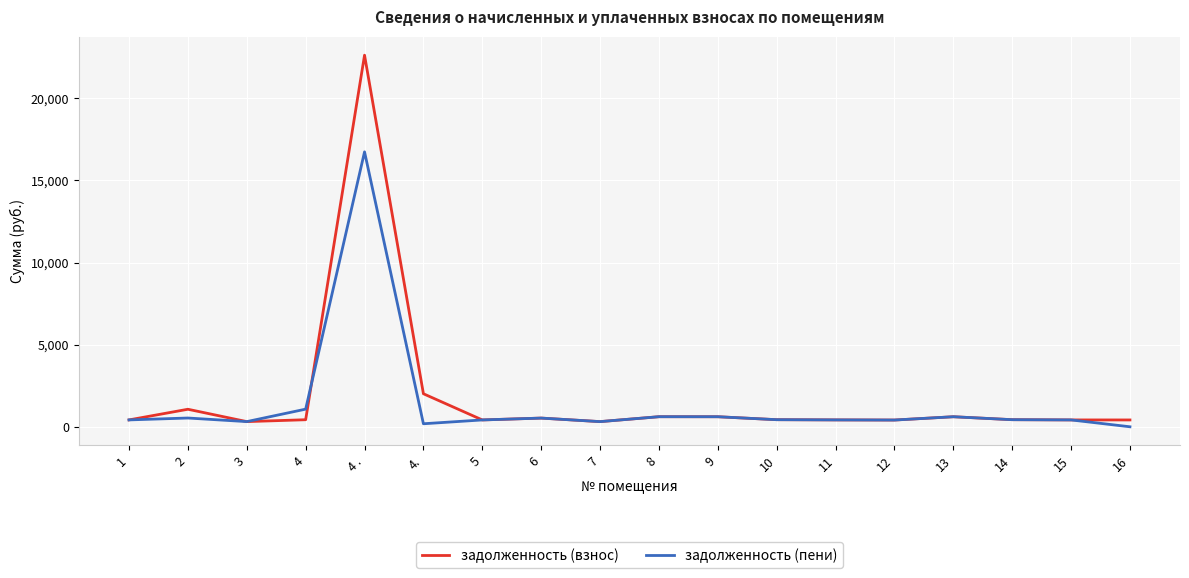

List the series in order of their overall mean, lowest first.

задолженность (пени), задолженность (взнос)